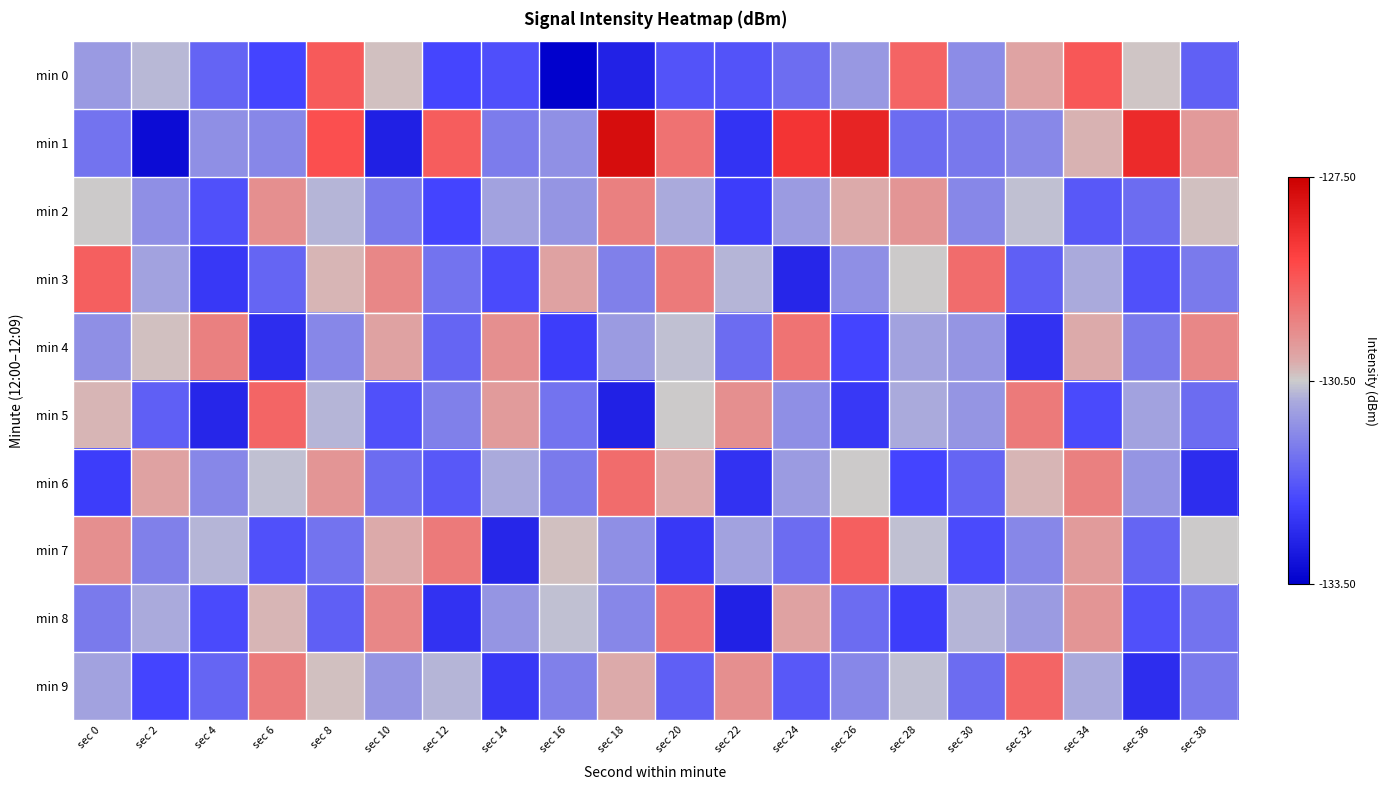

Which category has the lowest value across all series?

sec 16